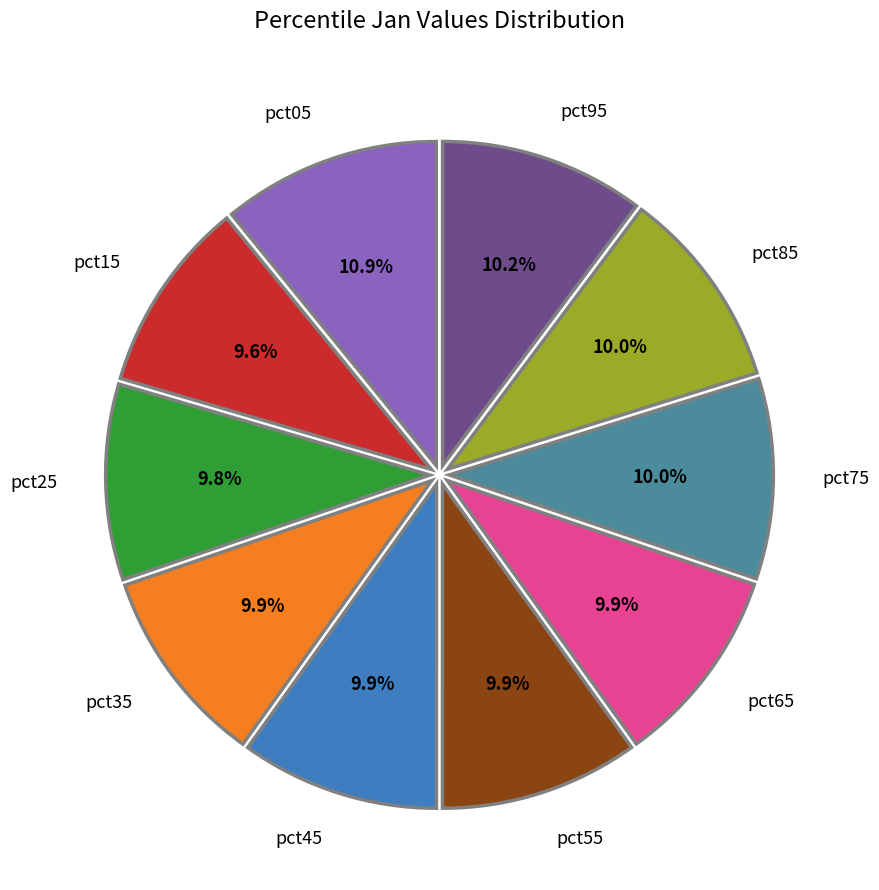

What is the largest slice in the pie chart?

pct05